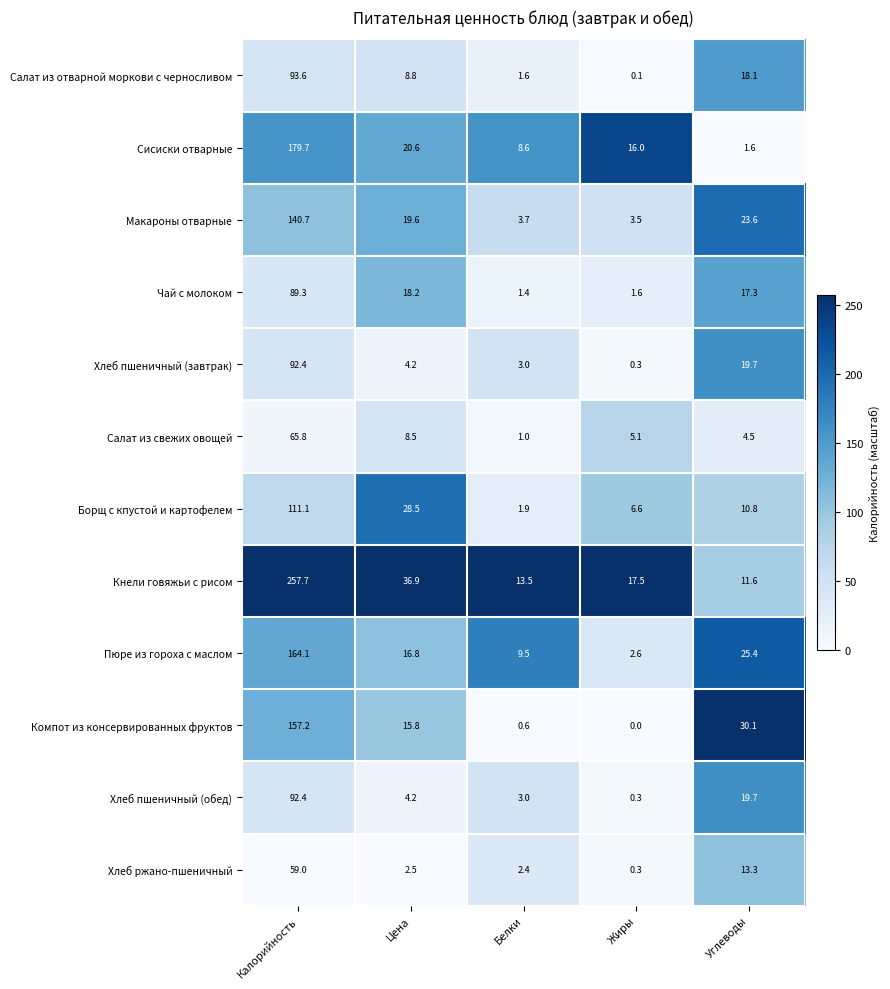

At how many categories does at least one series exceed 0?

5